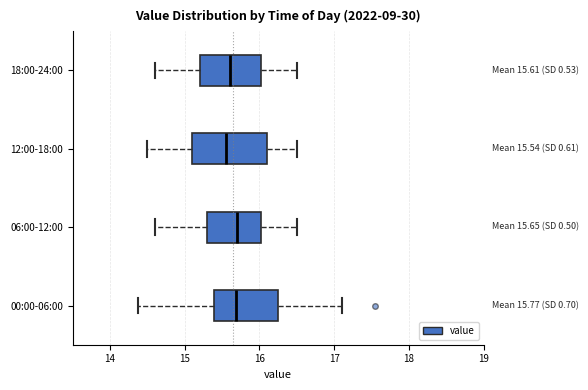

Comparing the boxes themselves (not the whiskers), which one is the widest?

12:00-18:00